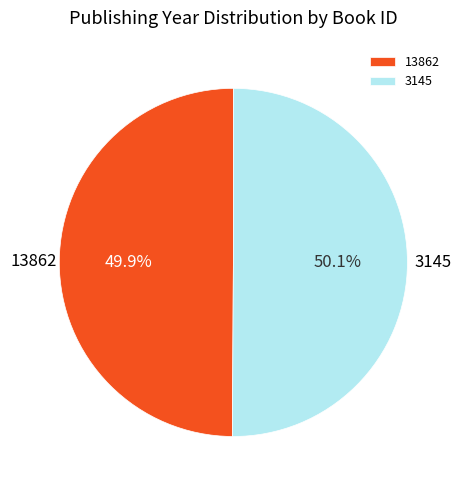

True or false: 3145 accounts for 50% of the total.

True